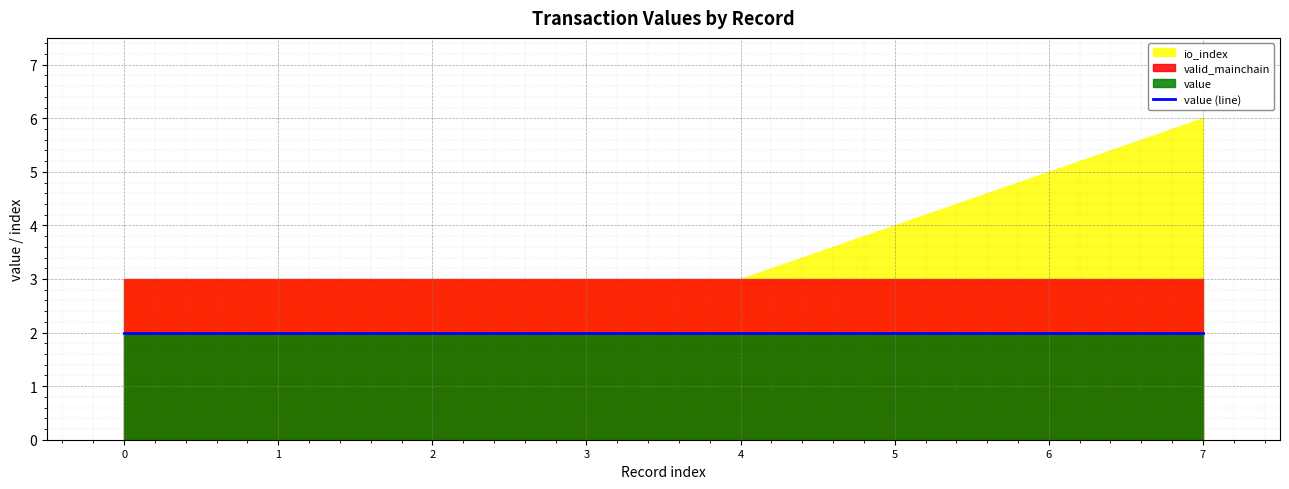

At how many categories does at least one series exceed 1?

8